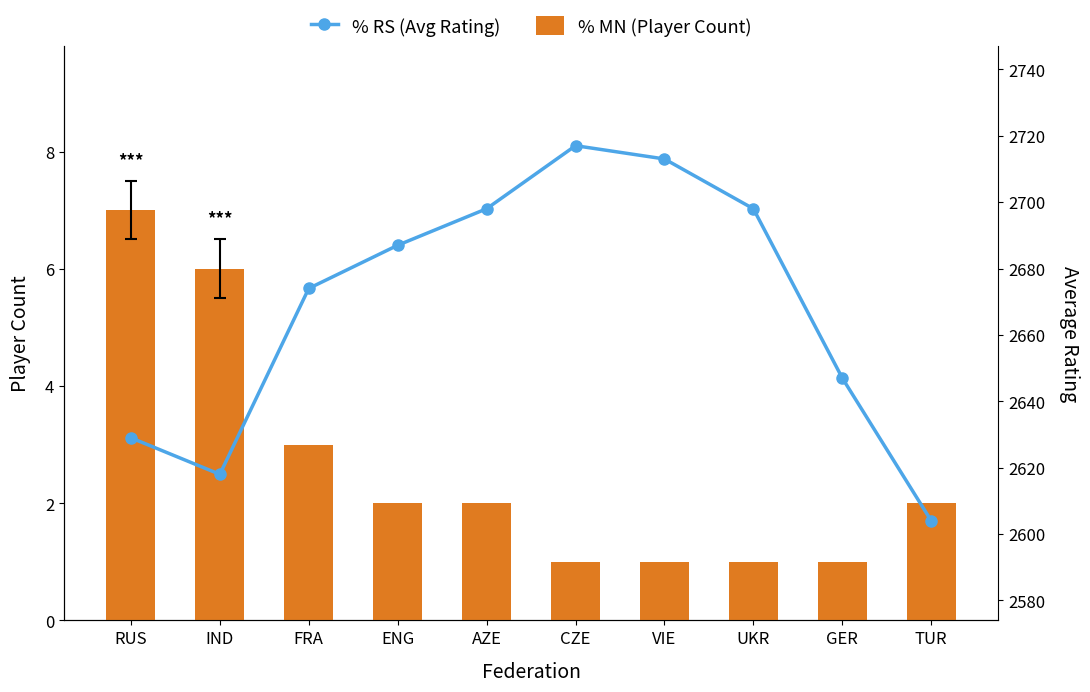

How many groups of bars are there?

10